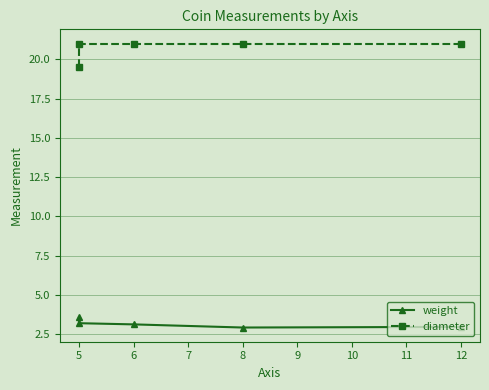

True or false: diameter and weight intersect in this chart.

False